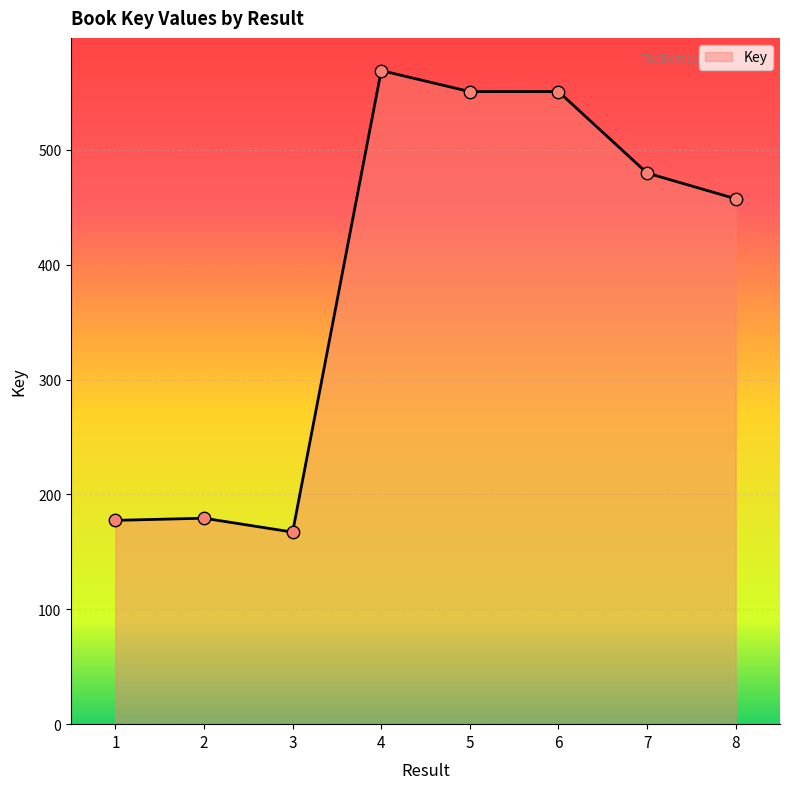

Between 7 and 8, which is larger?

7